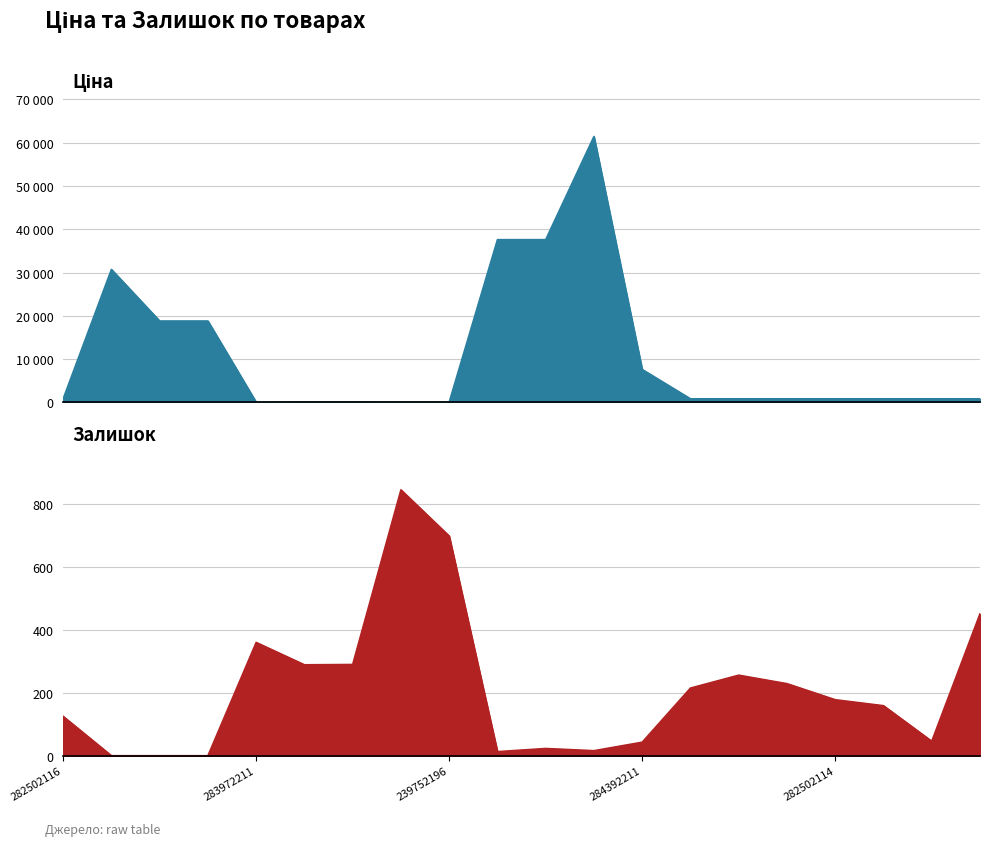

Does the chart display data point markers on the line(s)?

No